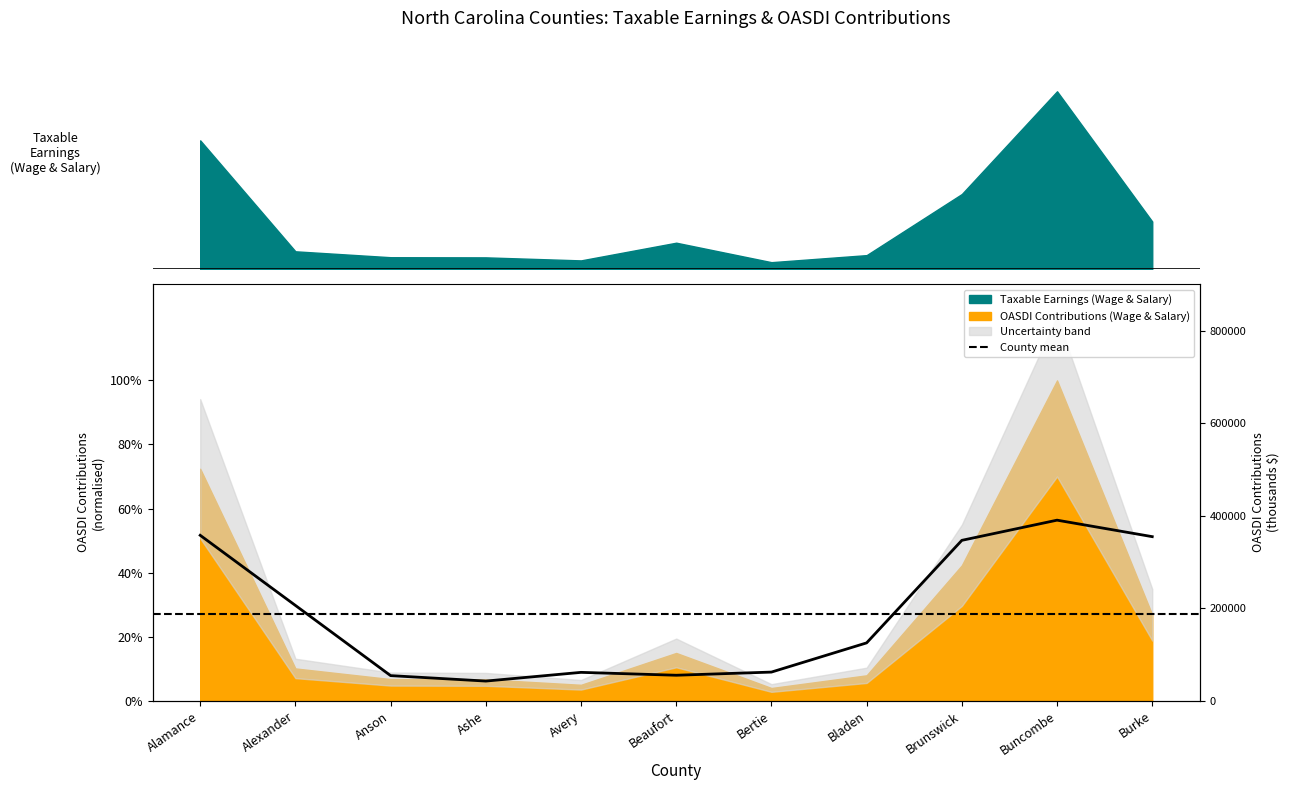

List the labels in order of value, smallest first.

Ashe, Anson, Beaufort, Avery, Bertie, Bladen, Alexander, Brunswick, Burke, Alamance, Buncombe